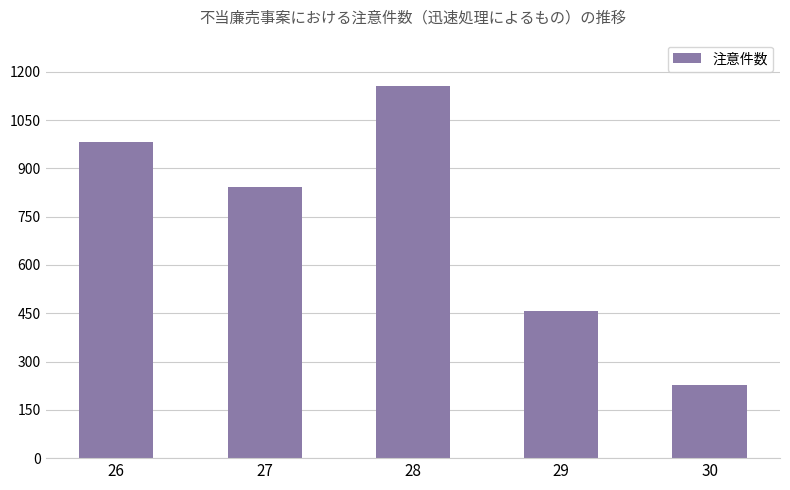

How many series are shown in this chart?

1